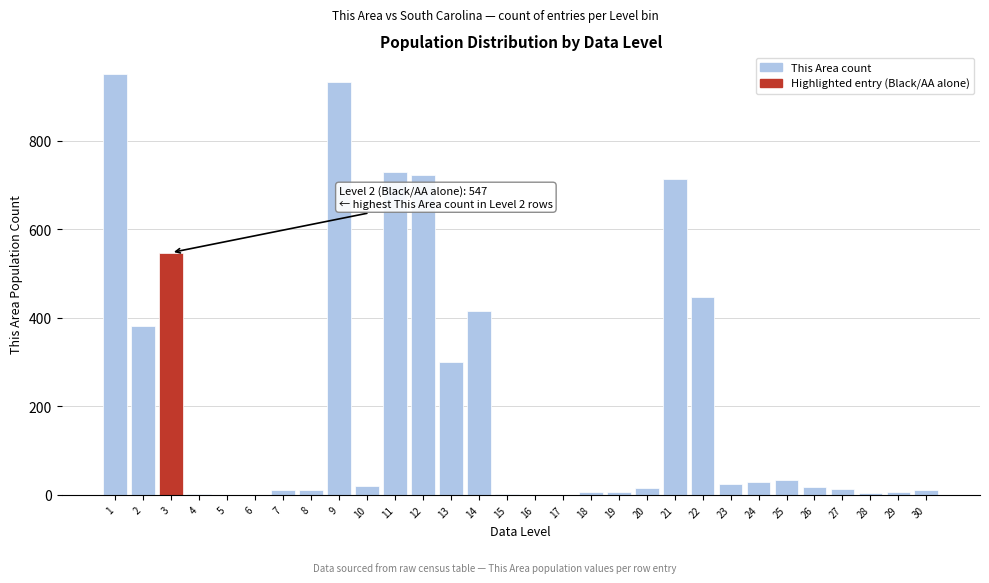

What is the sum of all values?

6345